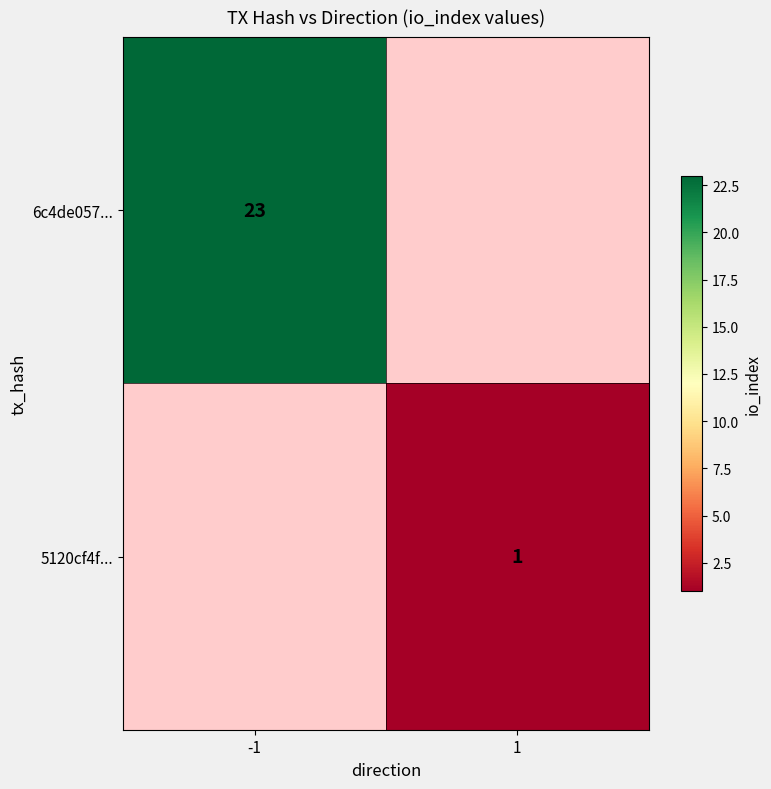

True or false: 6c4de057... has a value of 12 at -1.

False